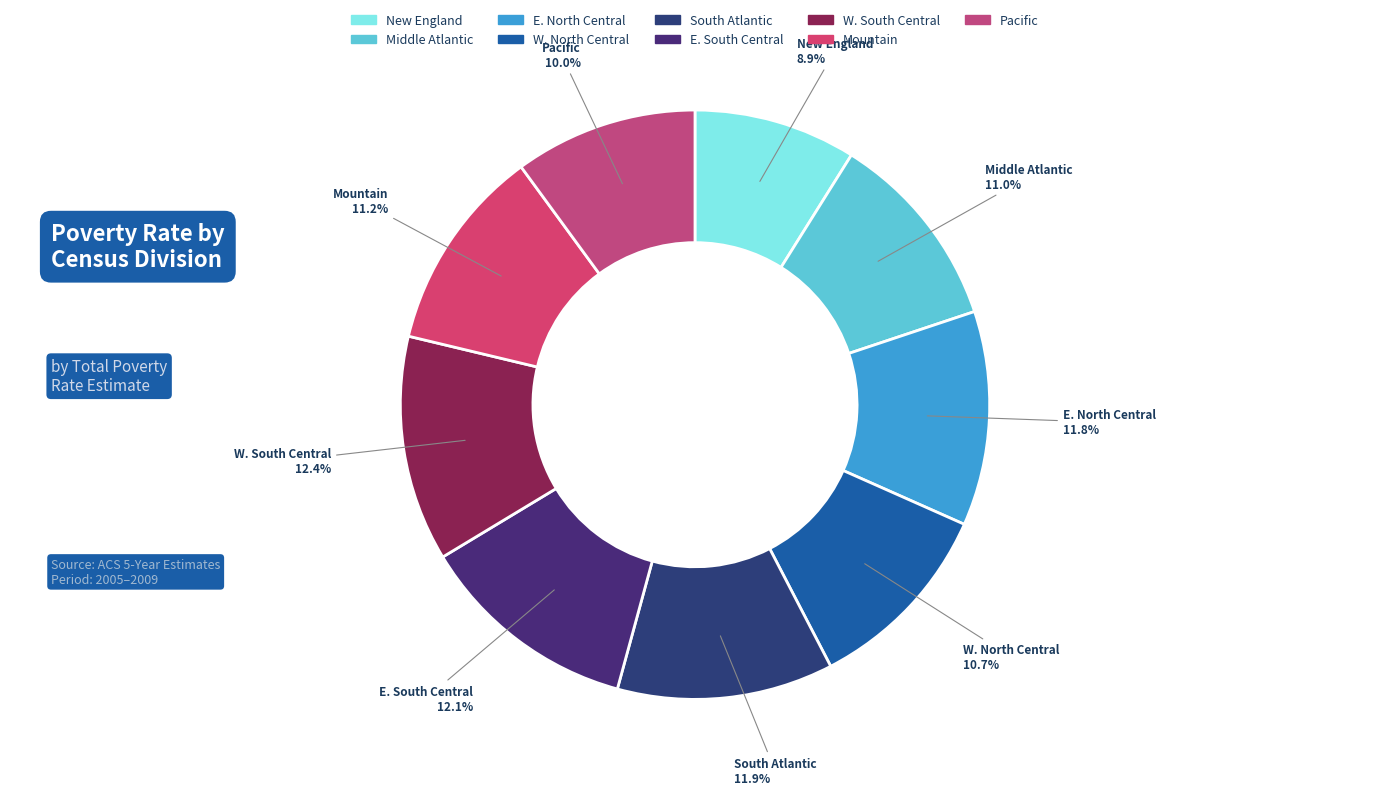

How many slices are in this pie chart?

9